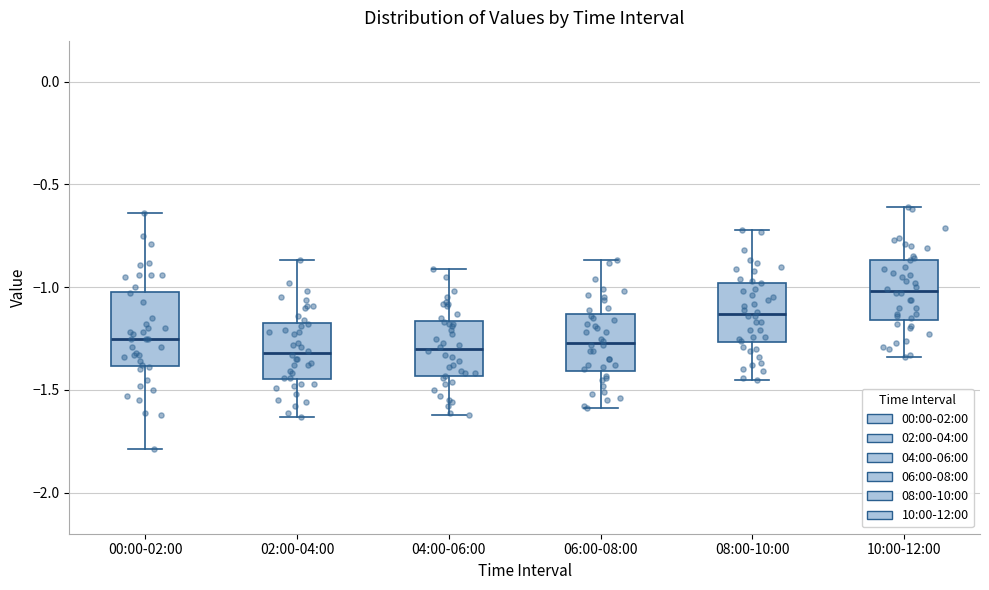

Where does the lower whisker of the box for 00:00-02:00 end on the y-axis? The values are not printed on the chart, so give them approximately, as read against the axis.

-1.80